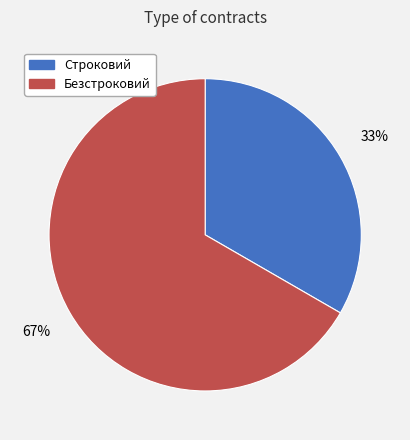

What is the ratio of the value at Строковий to the value at Безстроковий?

0.5